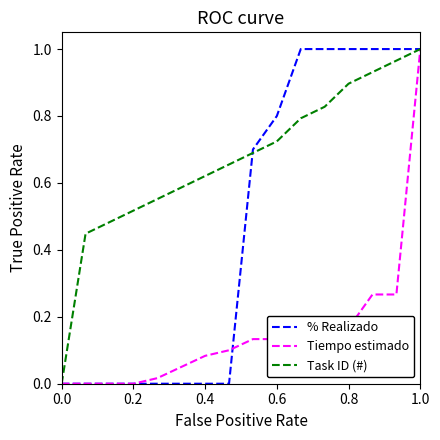

What are all the series names shown in the legend?

% Realizado, Tiempo estimado, Task ID (#)